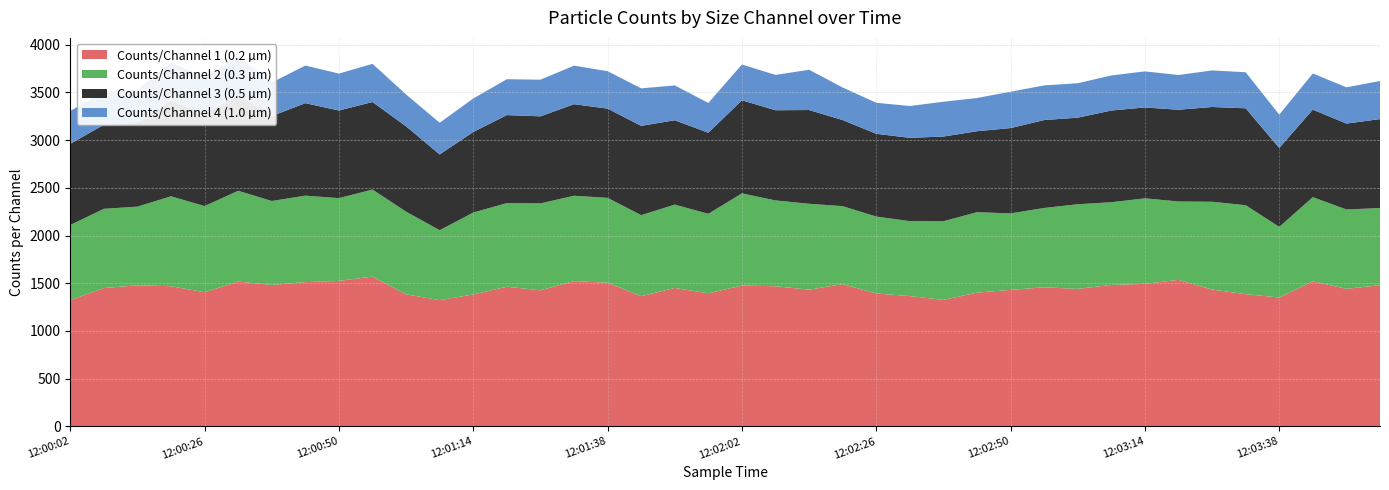

Reading right to left, extract all data points from this chart.

Counts/Channel 1 (0.2 µm): 1480	1442	1520	1351	1386	1434	1536	1494	1483	1441	1458	1431	1402	1326	1366	1393	1491	1433	1469	1476	1395	1451	1365	1506	1523	1426	1464	1383	1323	1384	1570	1525	1512	1483	1518	1406	1469	1479	1450	1324
Counts/Channel 2 (0.3 µm): 808	831	882	740	932	920	821	896	866	887	831	801	843	824	785	806	817	900	899	966	833	873	849	889	894	911	876	858	733	866	912	867	906	879	951	903	942	824	830	787
Counts/Channel 3 (0.5 µm): 932	900	917	827	1015	993	961	952	961	907	921	894	848	887	873	867	902	982	945	975	849	884	935	935	959	912	922	844	794	894	917	918	969	890	1006	961	1004	876	881	850
Counts/Channel 4 (1.0 µm): 399	380	379	349	378	383	364	378	367	361	363	381	348	365	333	325	341	422	370	375	312	365	393	392	404	384	376	351	332	334	400	387	394	351	402	394	396	350	347	344